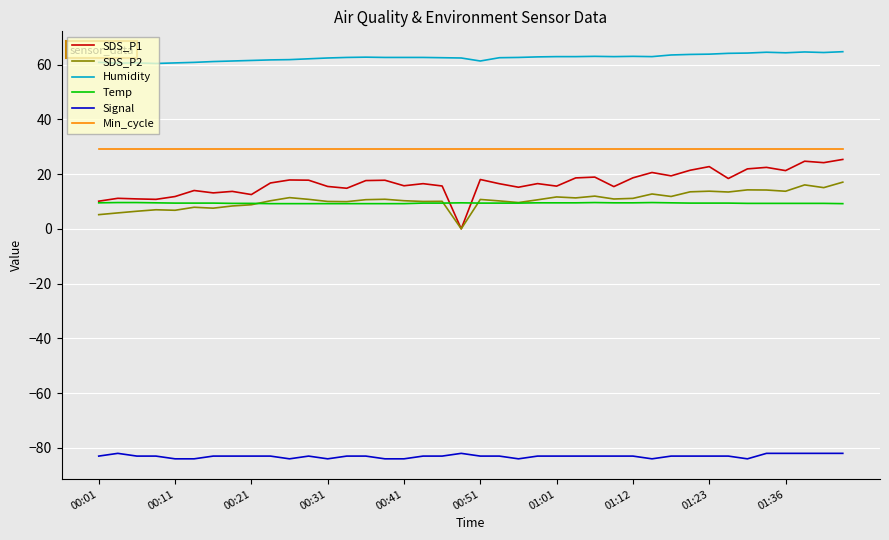

True or false: SDS_P1 and Min_cycle intersect in this chart.

False